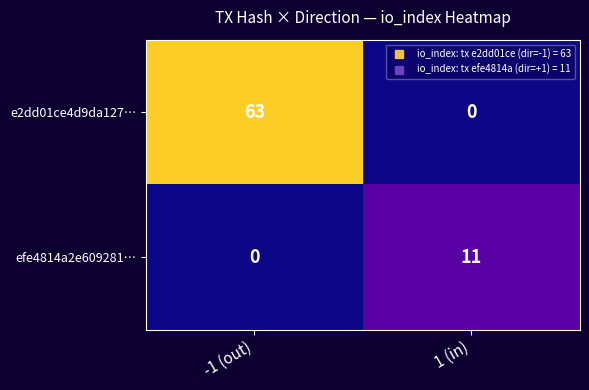

How many values in the e2dd01ce4d9da127… series are below 63?

1